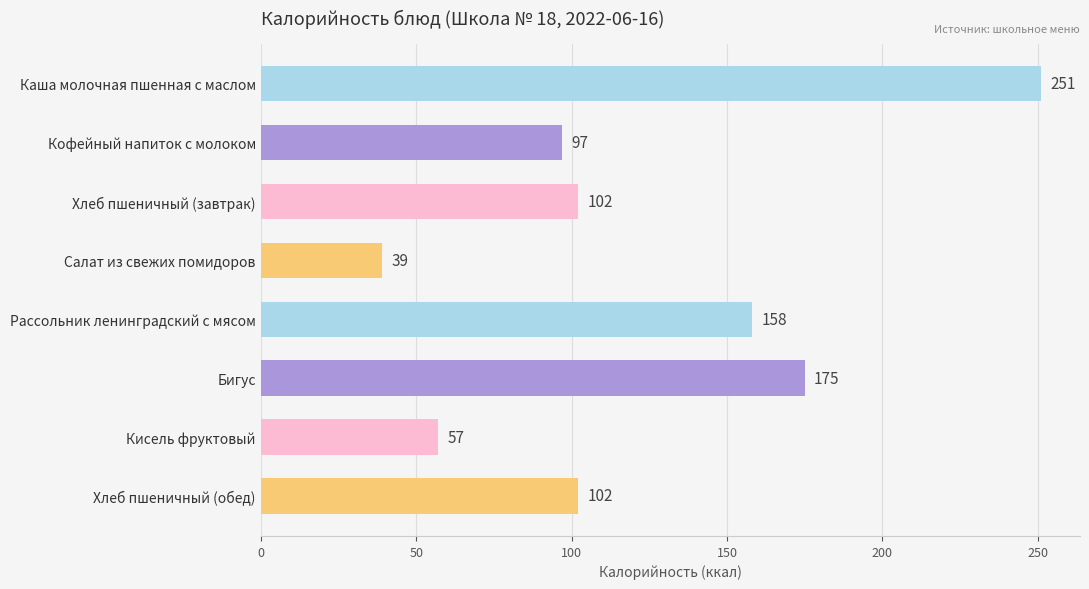

Is it true that the value at Хлеб пшеничный (завтрак) is 59?

False